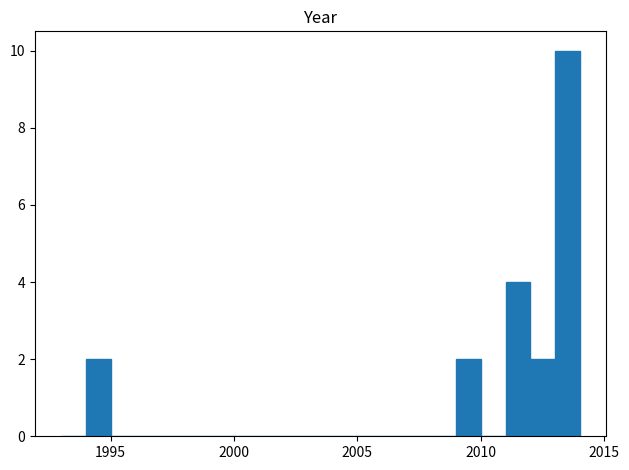

Around what value on the x-axis is the tallest bar? Give the approximate position of its centre, as read against the axis.

2013.5